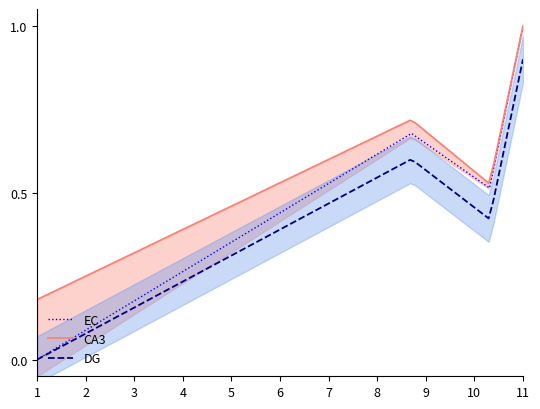

At which label does EC reach its peak?

11